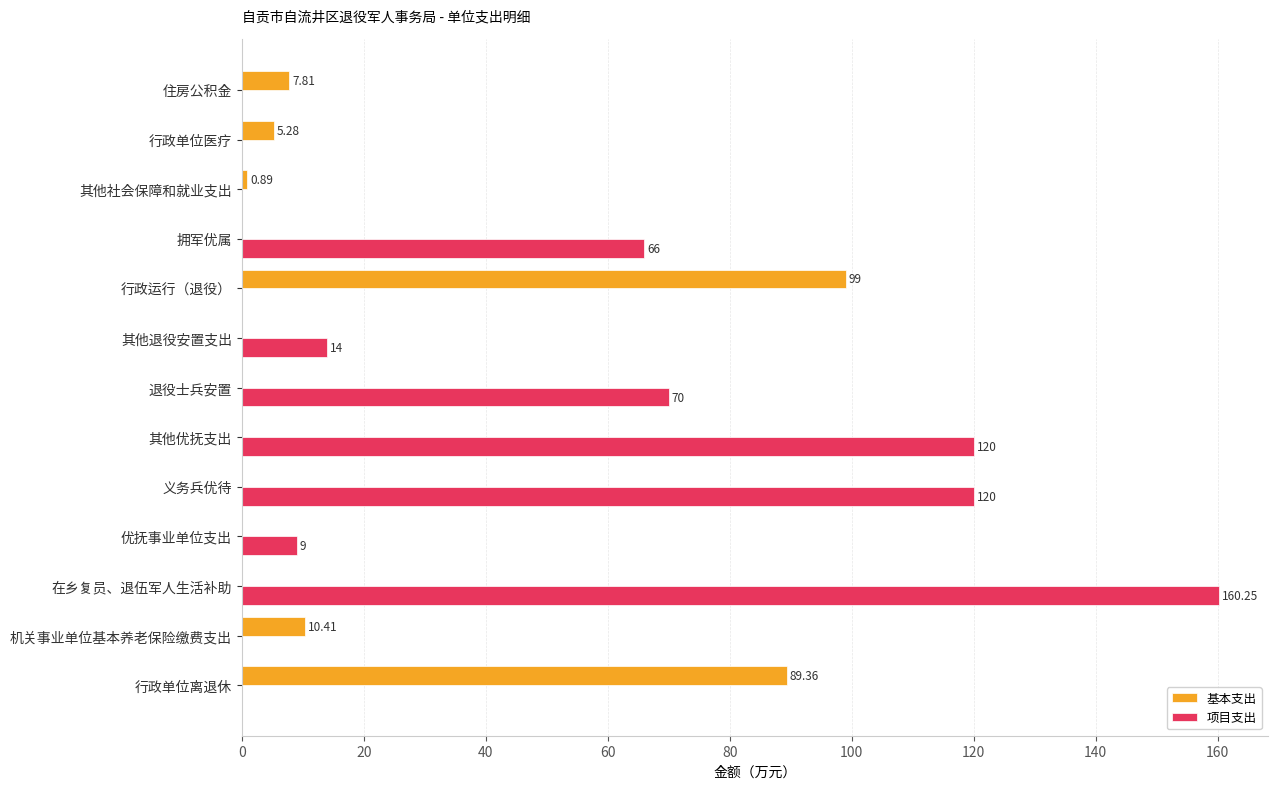

Where is 项目支出 nearest to the value 80?

退役士兵安置